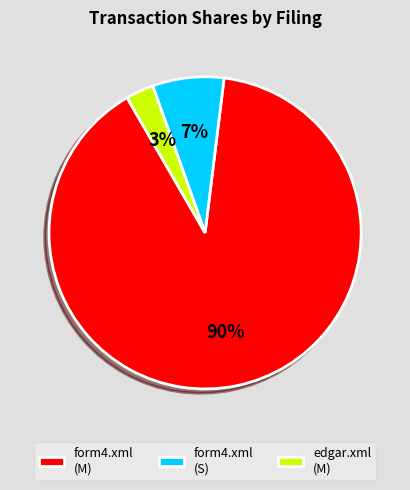

Which has a higher value, form4.xml (M) or edgar.xml (M)?

form4.xml (M)